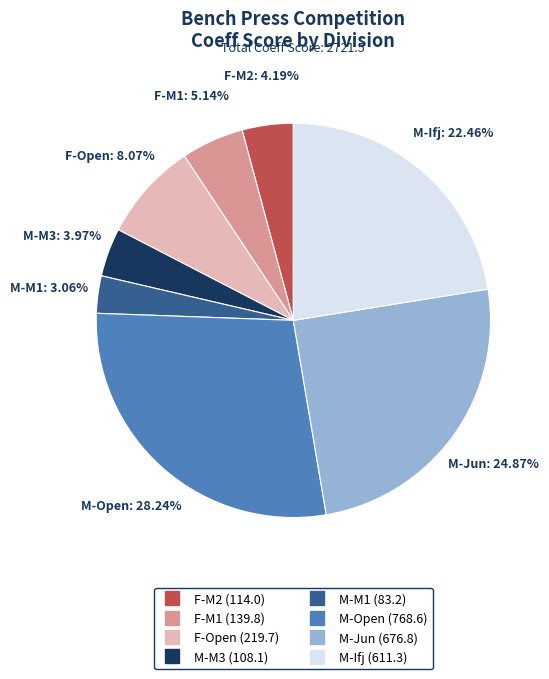

To the nearest percent, what is the difference between the largest and smallest slice percentages?

25%